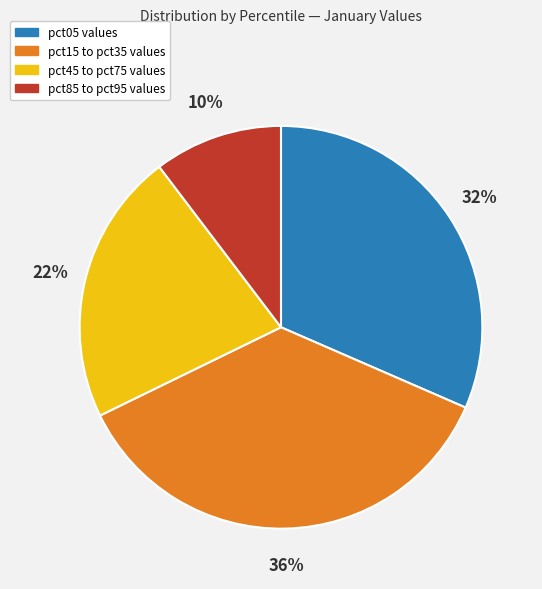

To the nearest percent, what is the difference between the largest and smallest slice percentages?

26%